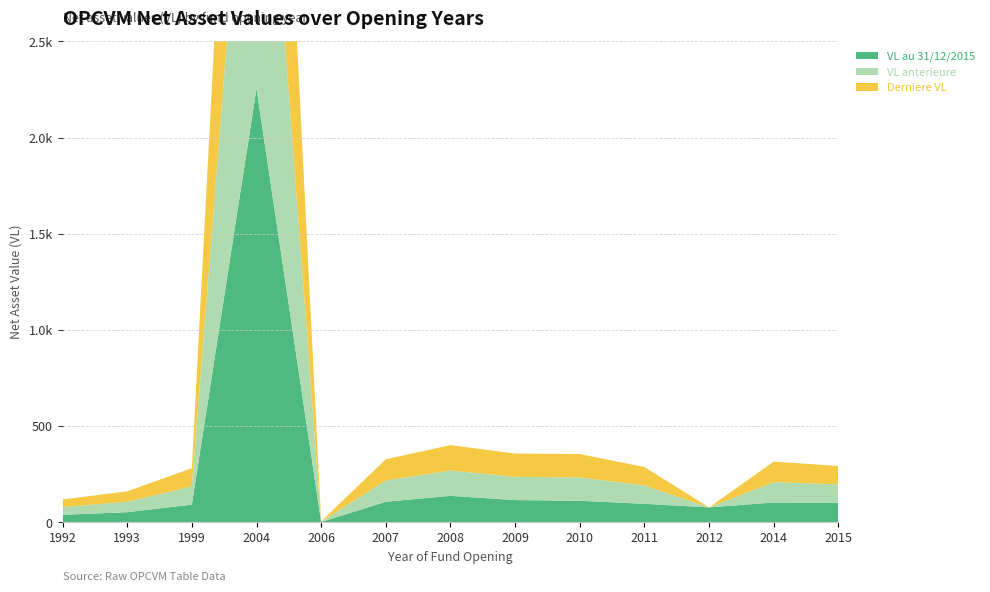

Reading right to left, list all the values displayed in this chart.

VL au 31/12/2015: 2015=100.3	2014=102.9	2012=77.5	2011=96.2	2010=112.0	2009=115.5	2008=137.5	2007=106.8	2006=1.4	2004=2255.0	1999=91.9	1993=52.5	1992=38.8
VL anterieure: 2015=96.4	2014=106.4	2012=0.0	2011=95.5	2010=121.3	2009=120.9	2008=131.9	2007=110.5	2006=1.5	2004=2205.9	1999=94.7	1993=54.1	1992=39.9
Derniere VL: 2015=96.0	2014=106.5	2012=0.0	2011=95.5	2010=121.6	2009=120.9	2008=131.8	2007=110.5	2006=1.5	2004=2221.0	1999=94.7	1993=54.1	1992=40.0